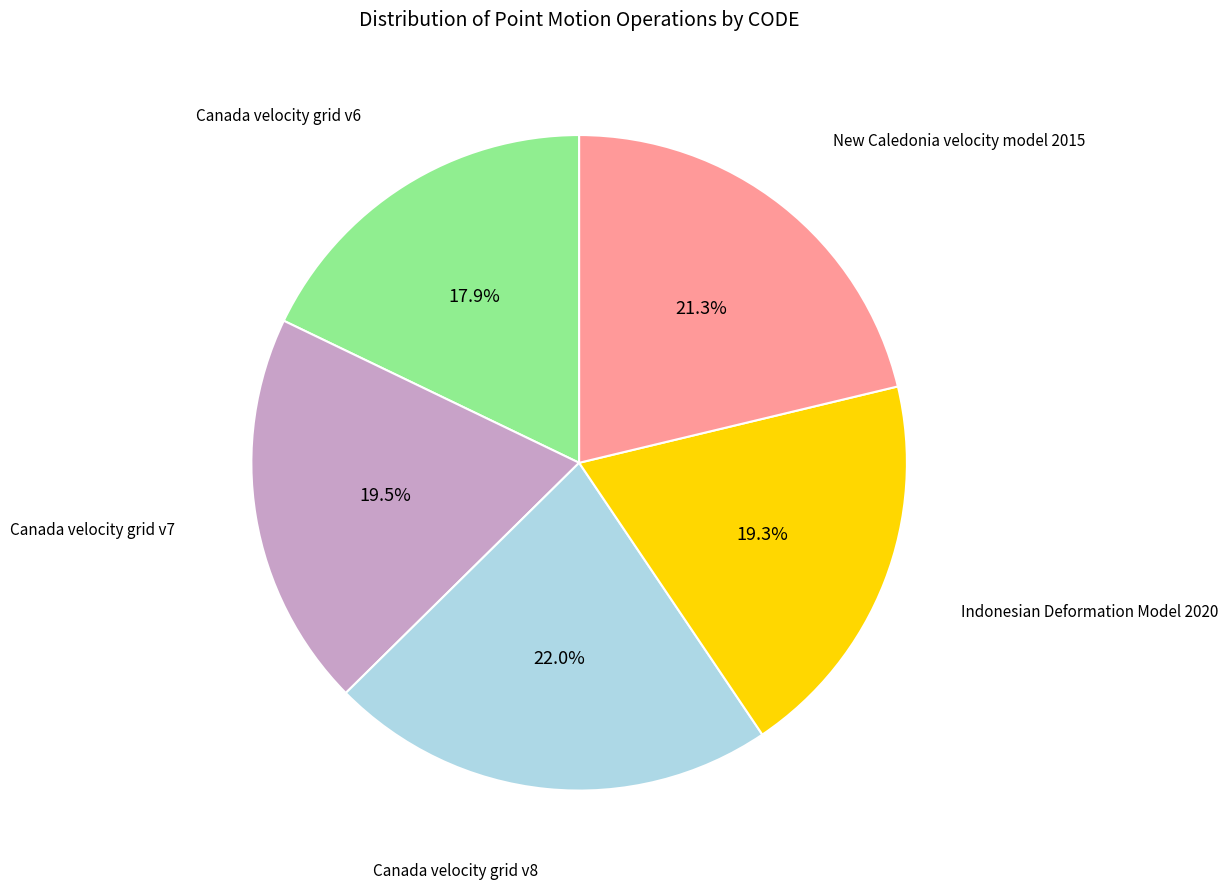

Combined, what portion of the pie is New Caledonia velocity model 2015 and Canada velocity grid v8?

43.3%